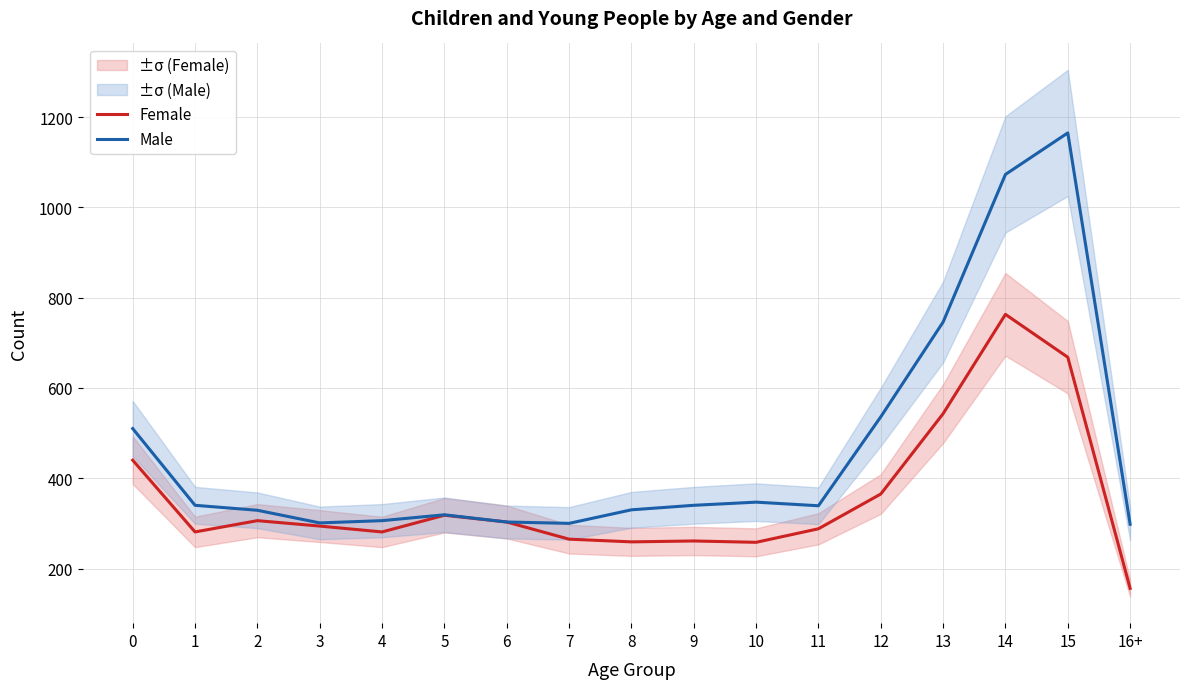

What is the difference between the maximum and minimum values in the Female series?

607